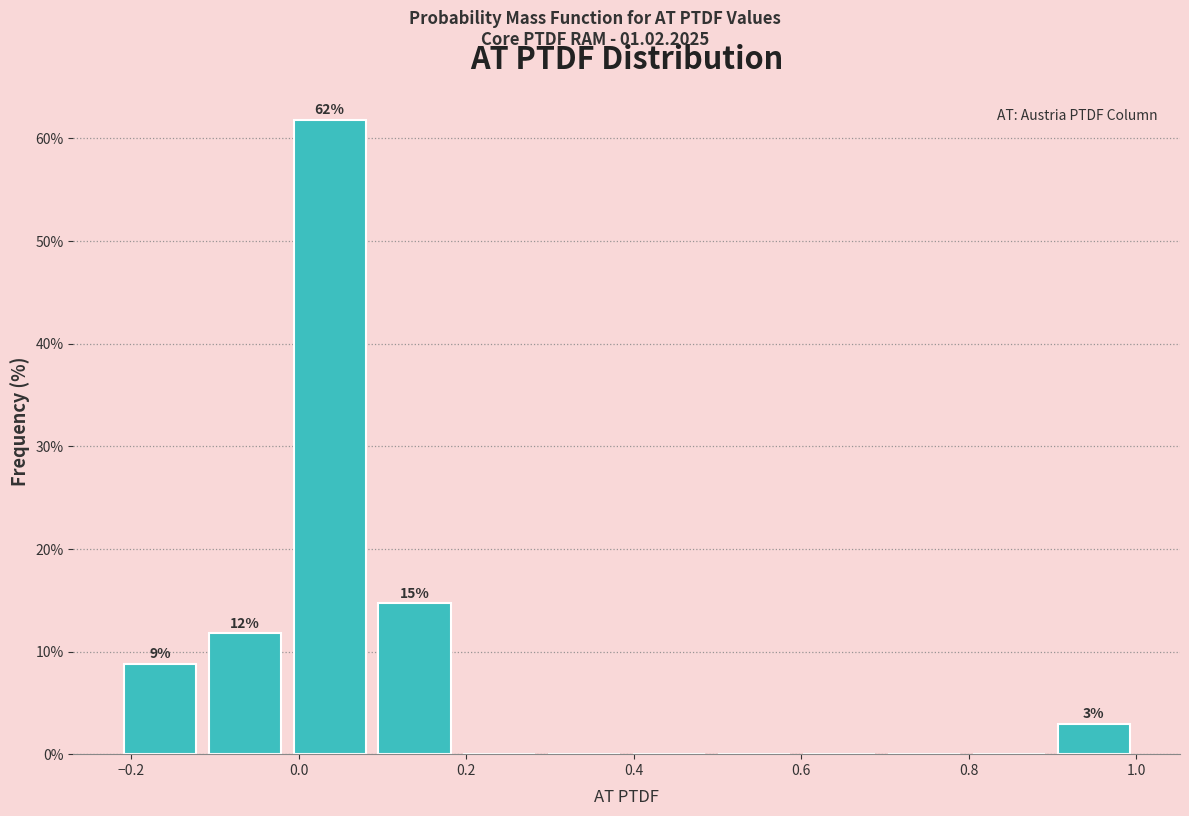

Which range on the x-axis has the tallest bar?

-0.02 to 0.08